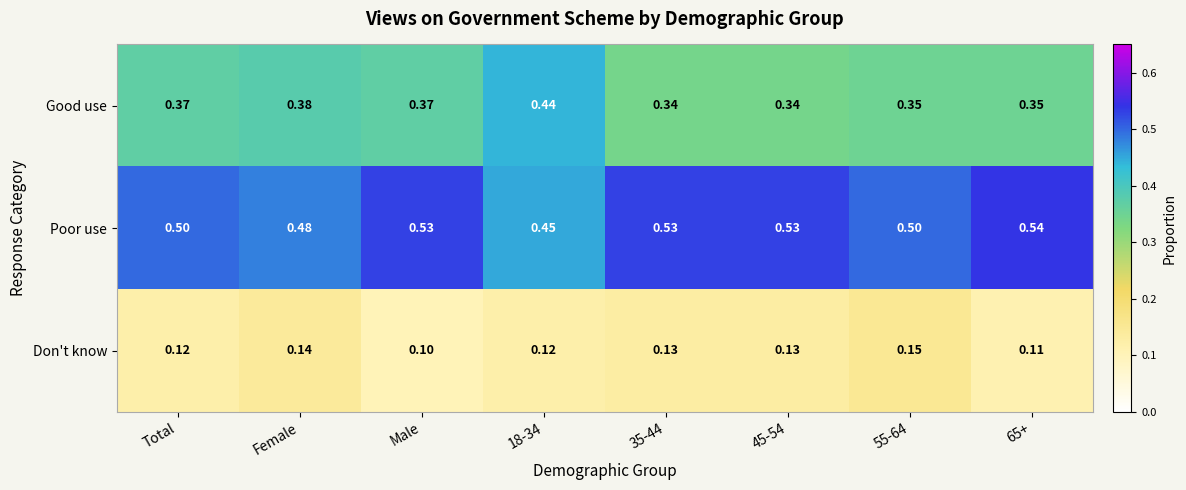

Rank the series at 65+ from highest to lowest value.

Poor use, Good use, Don't know